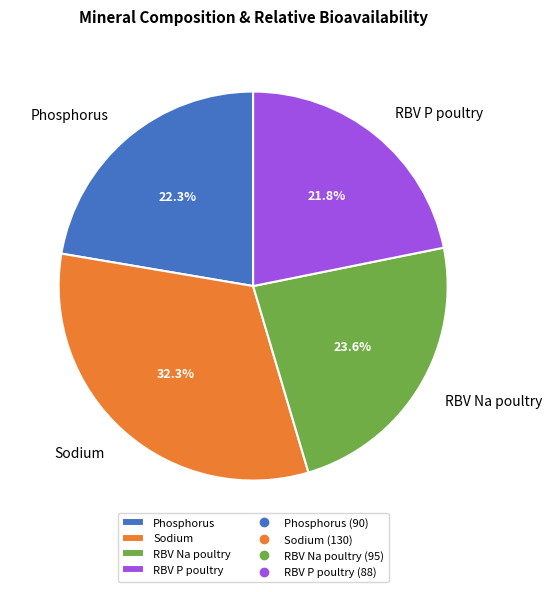

Is the sum of Phosphorus and Sodium greater than half?

Yes